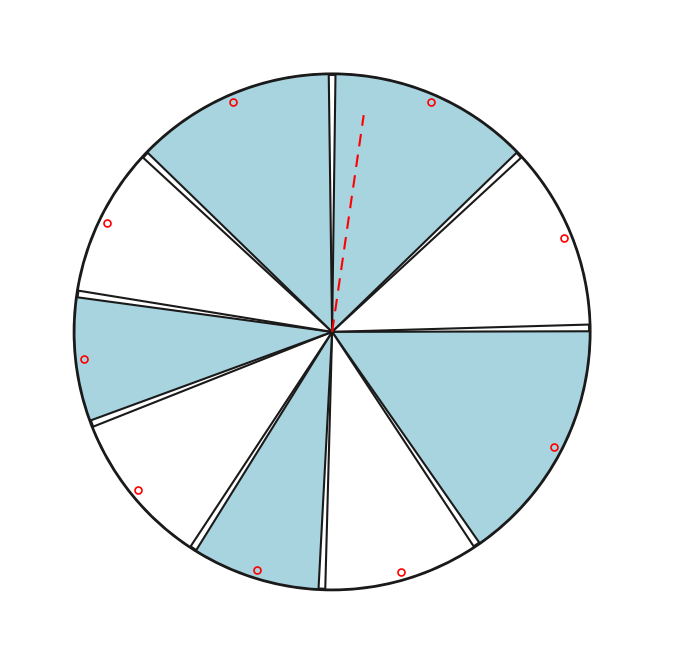

What percentage is NOT represented by 17235?

87.1%